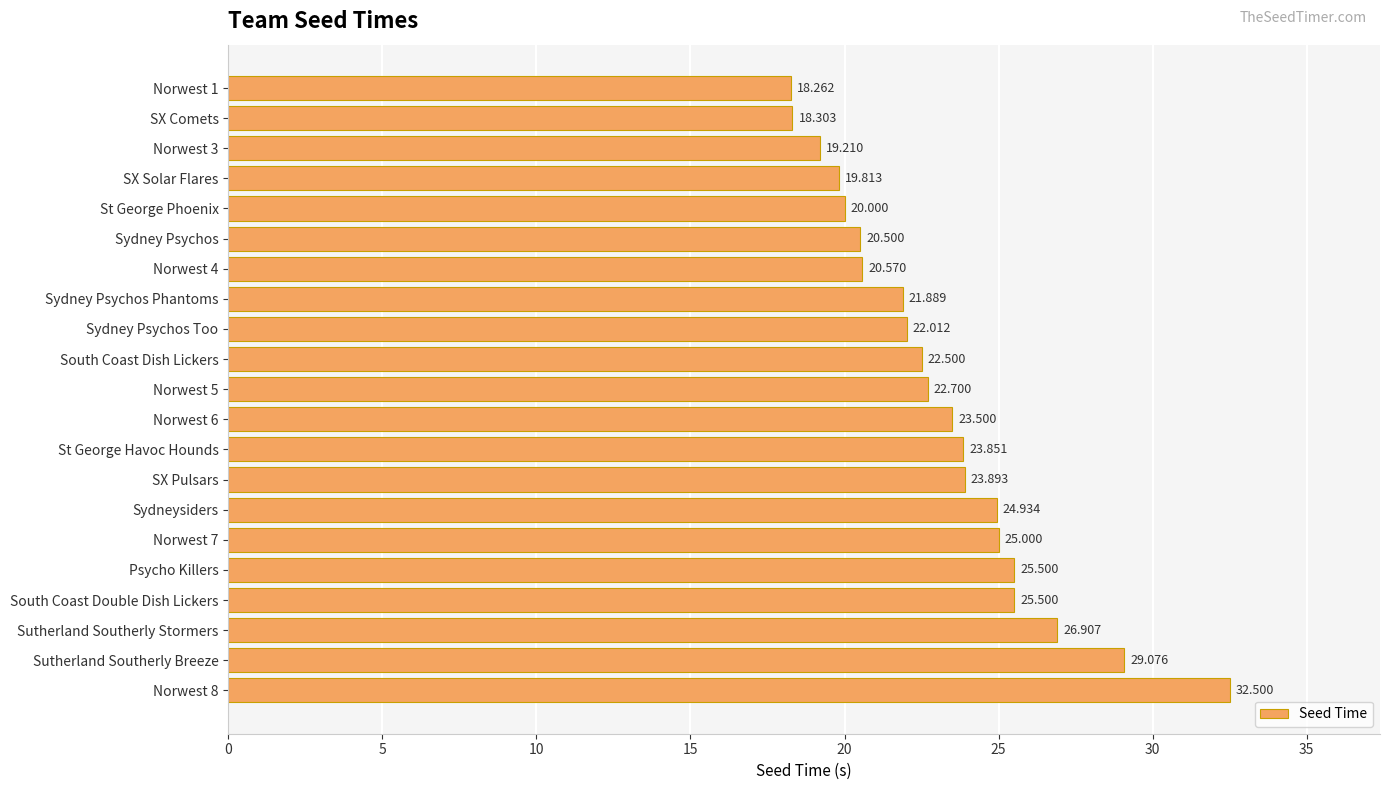

What is the label of the 20th bar from the bottom?

SX Comets